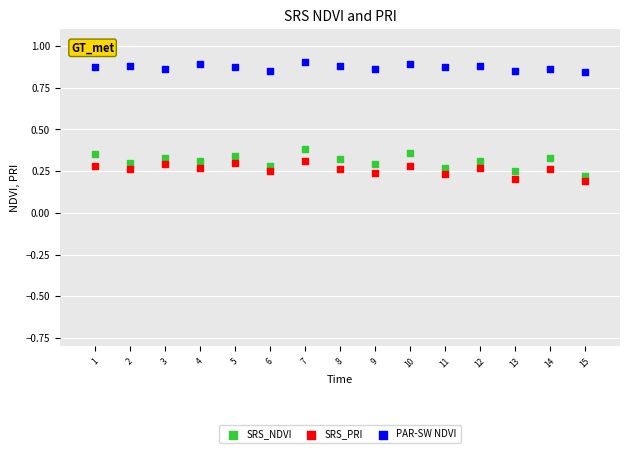

Which series has the largest Y range (max minus min)?

SRS_NDVI